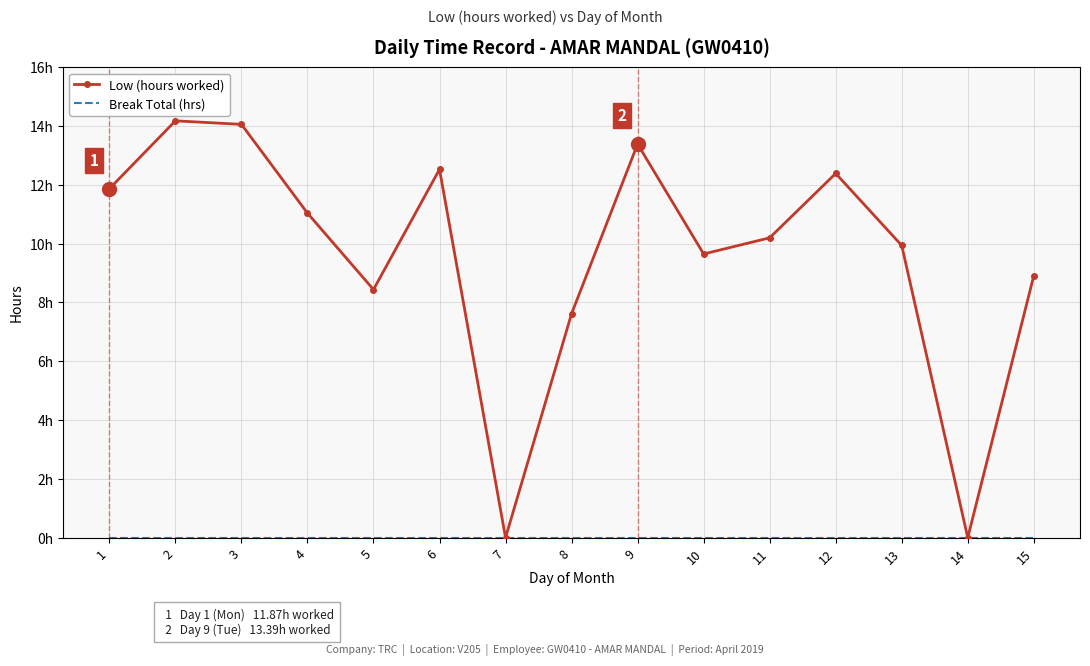

True or false: Low (hours worked) and Break Total (hrs) cross at least once.

False